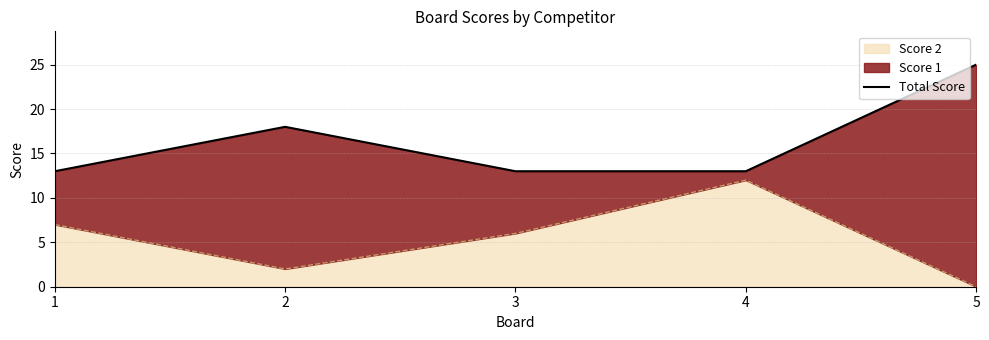

Reading left to right, transcribe all the data shown in this chart.

13	18	13	13	25